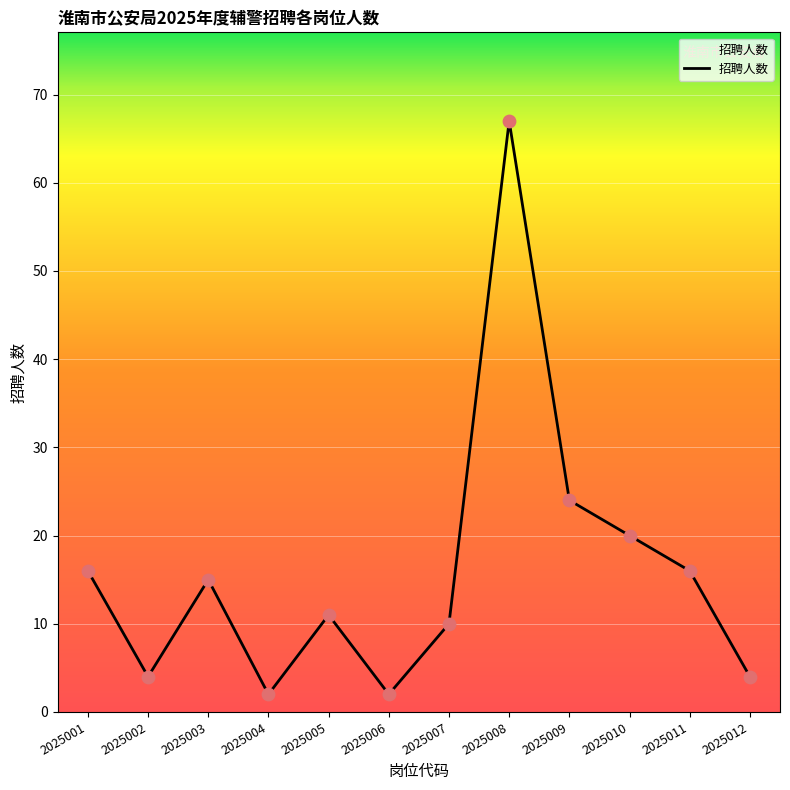

Between 2025009 and 2025001, which is larger?

2025009